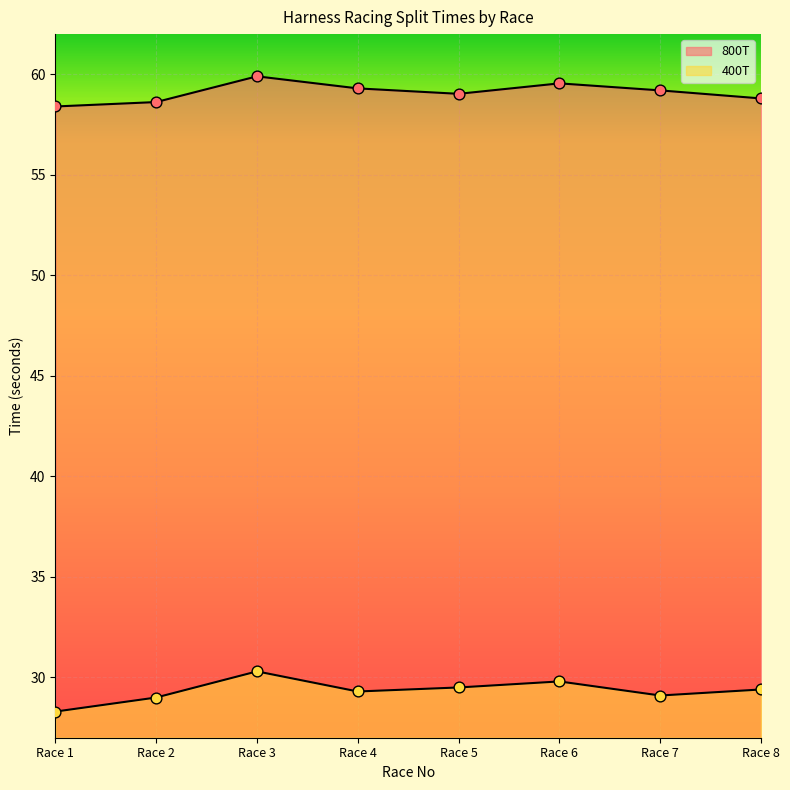

Which series has the largest total across all categories?

800T